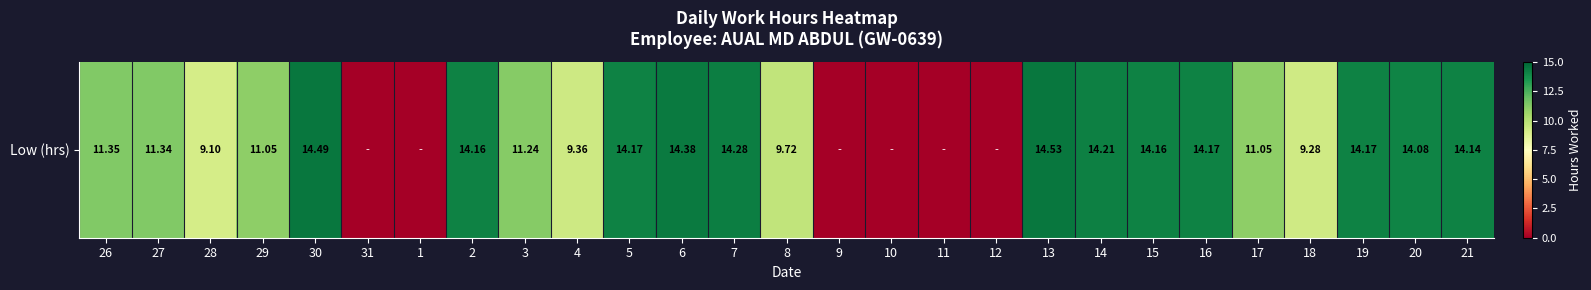

Between 19 and 10, which is larger?

19